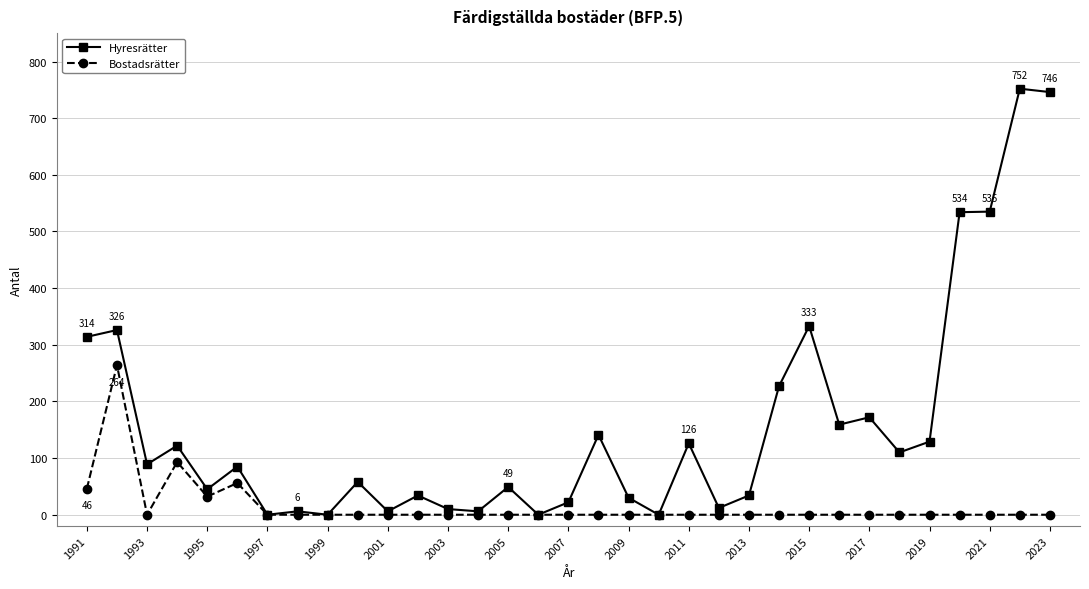

Which series has the widest spread of values?

Hyresrätter